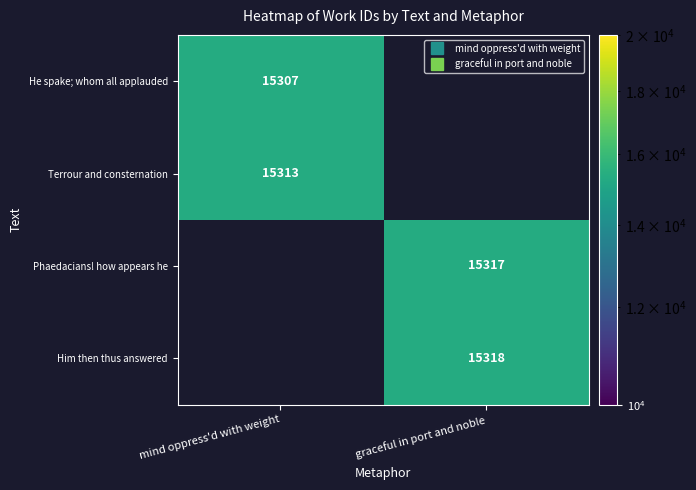

What is the greatest value displayed?

15318.0